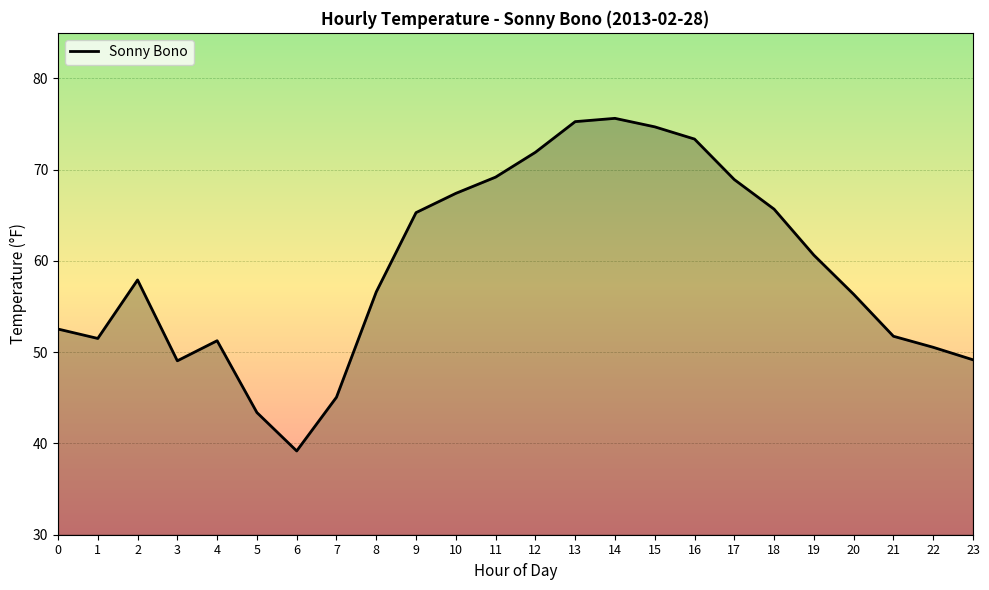

What is the greatest value displayed?

75.6